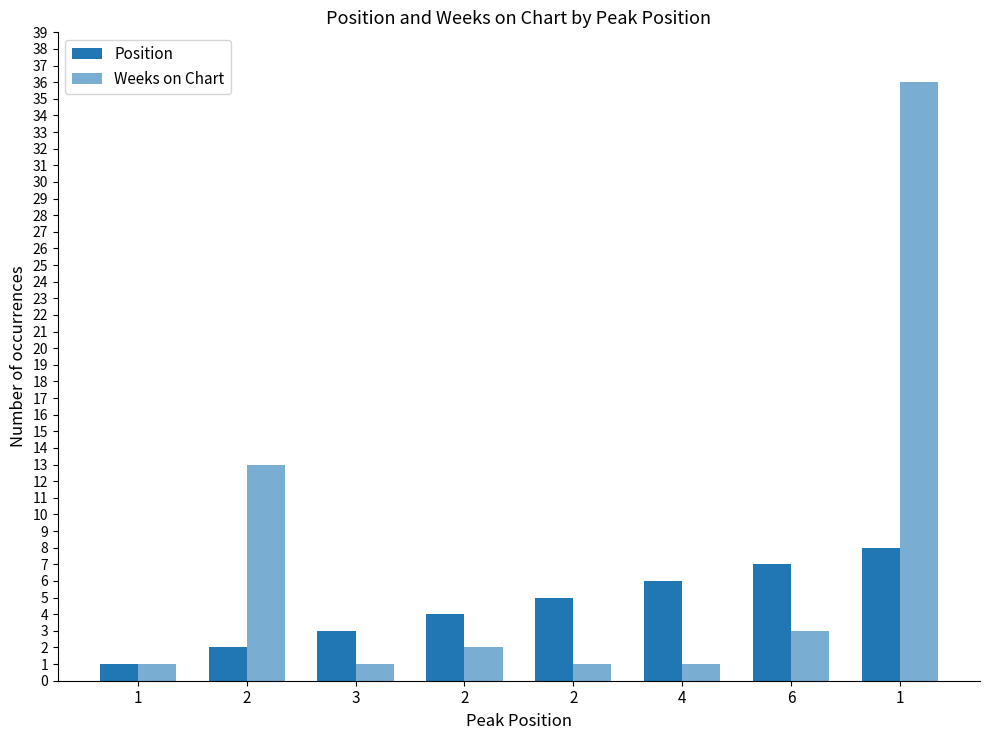

How many series are shown in this chart?

2